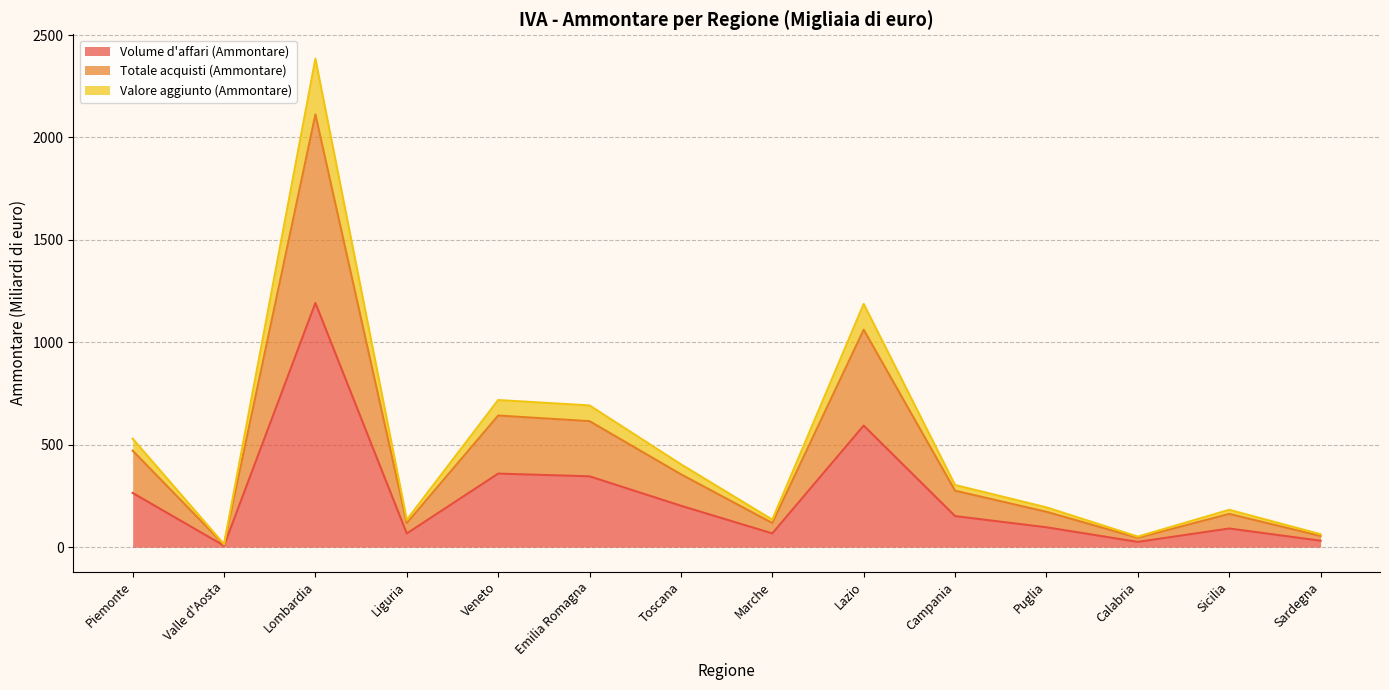

At which category does Volume d'affari (Ammontare) reach its first local peak?

Lombardia